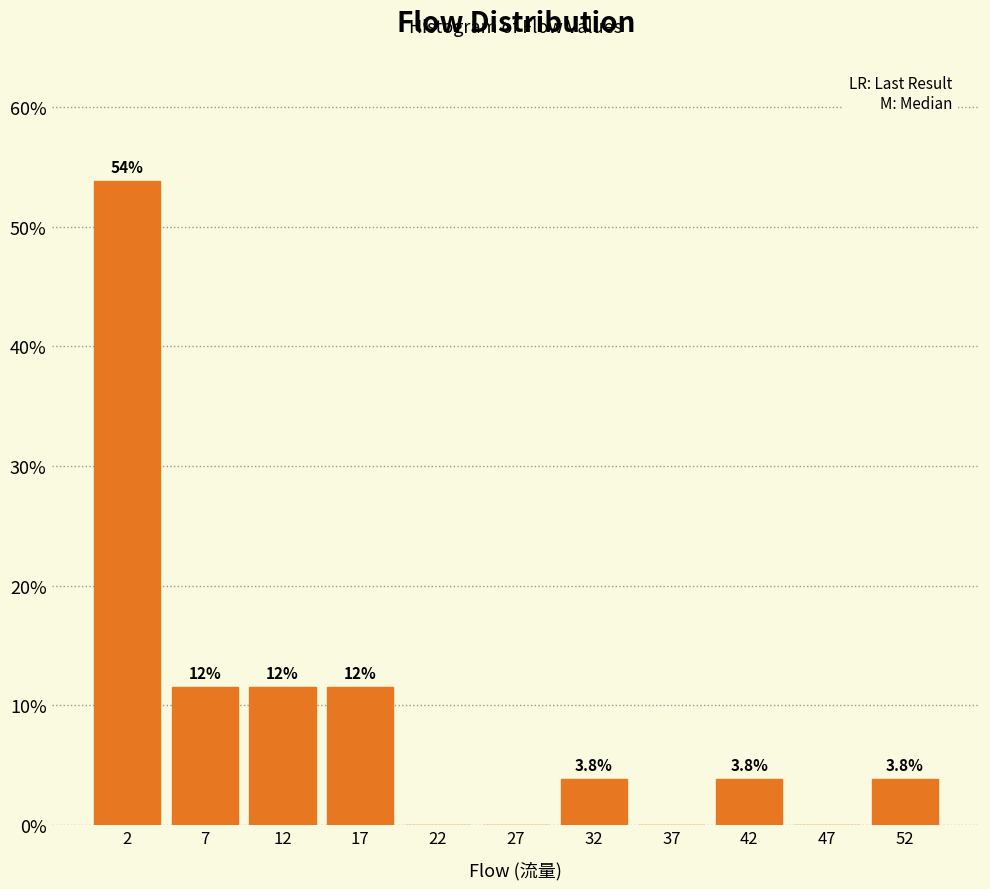

Over which range of the x-axis is the bar tallest?

0 to 5